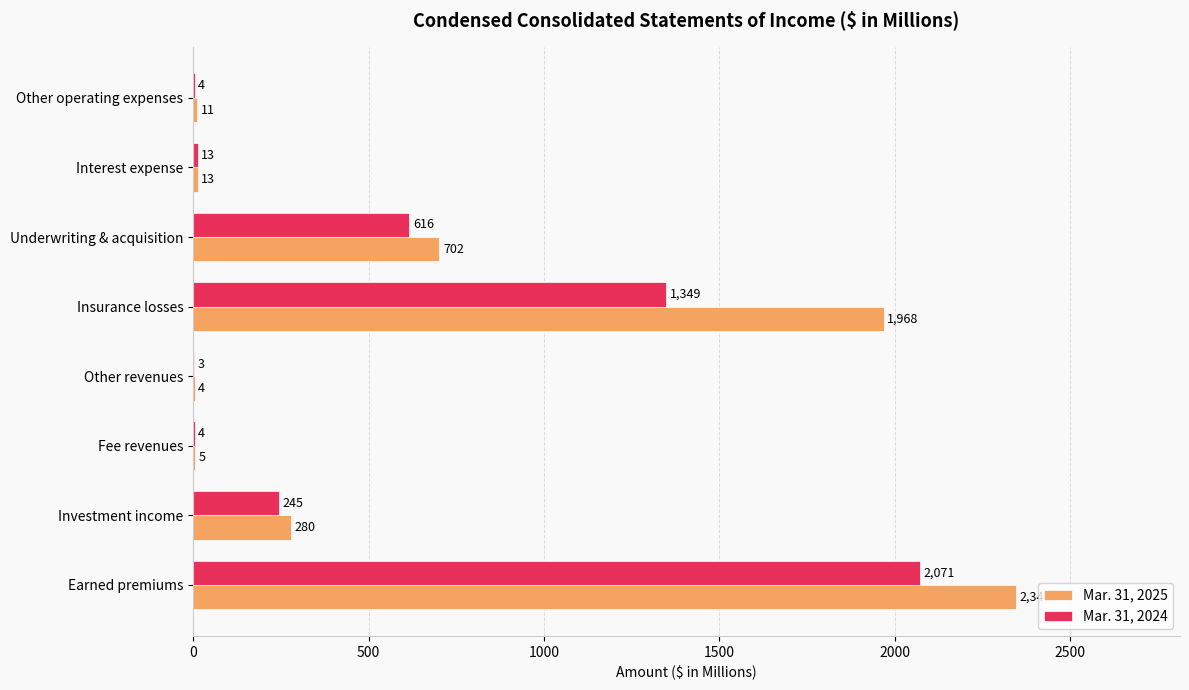

Which series changed the most between Earned premiums and Other revenues?

Mar. 31, 2025